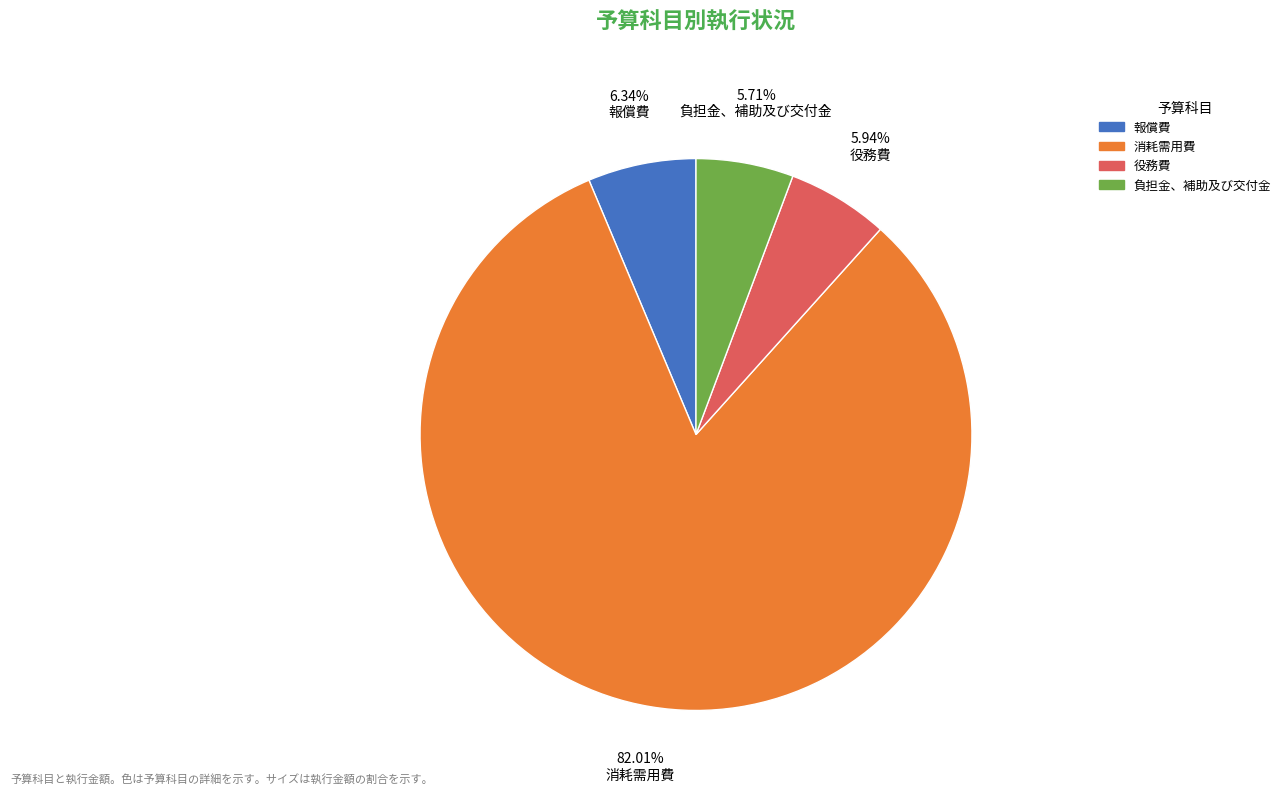

Is there a majority slice in this chart?

Yes